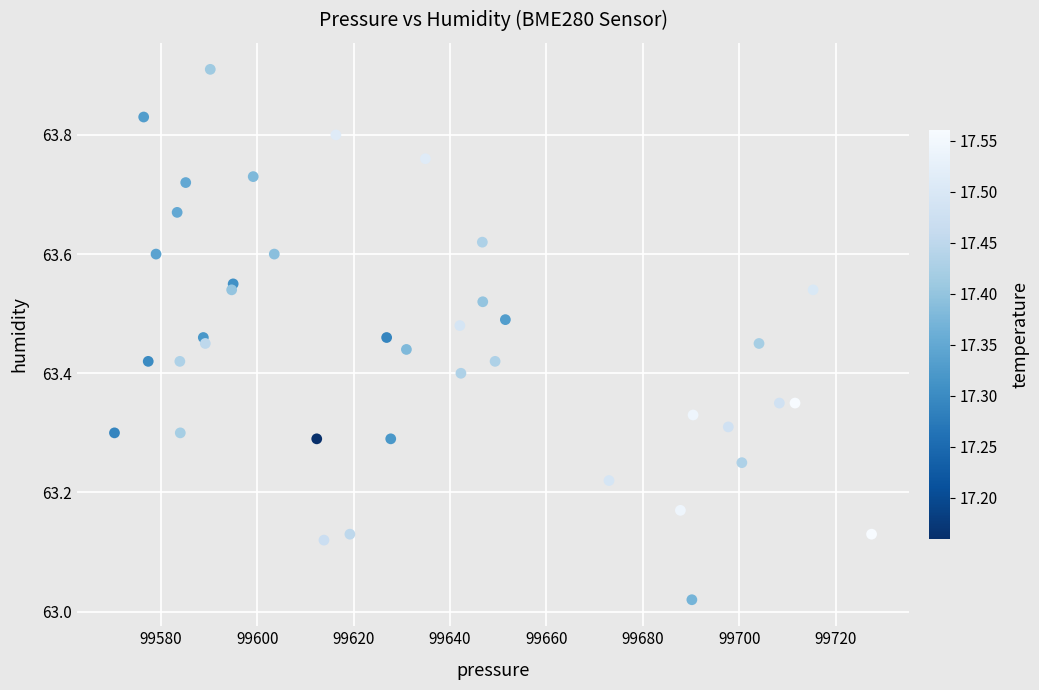

What is the range of Y values (max minus min)?

0.9